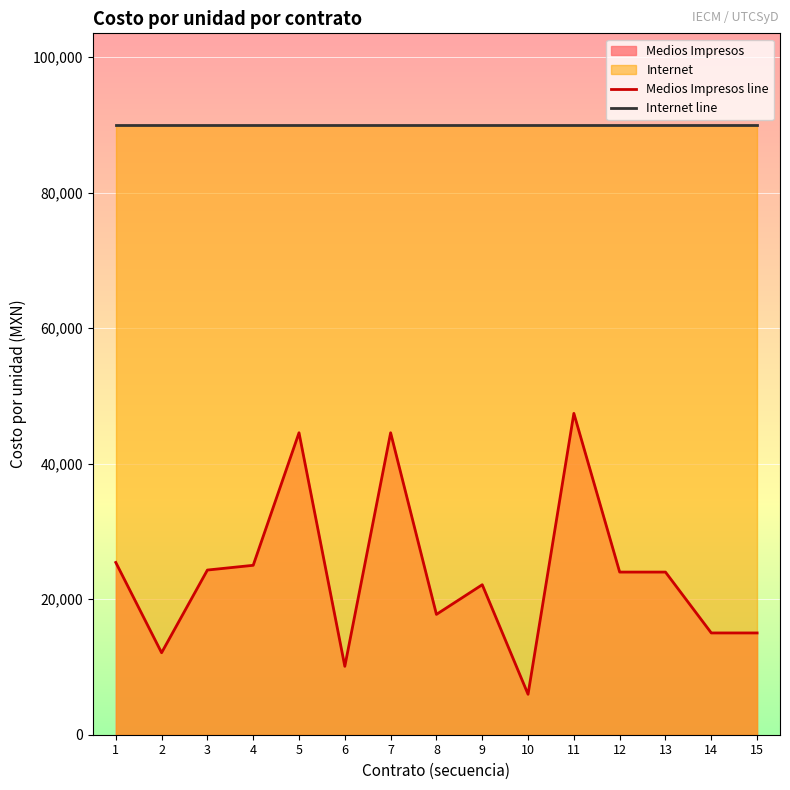

What is the value of the 4th point from the left?

25000.0